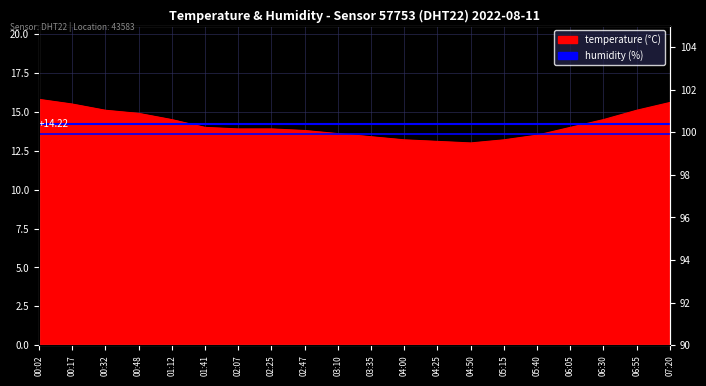

The chart shows a value of 13.6 at 03:10. True or false?

True